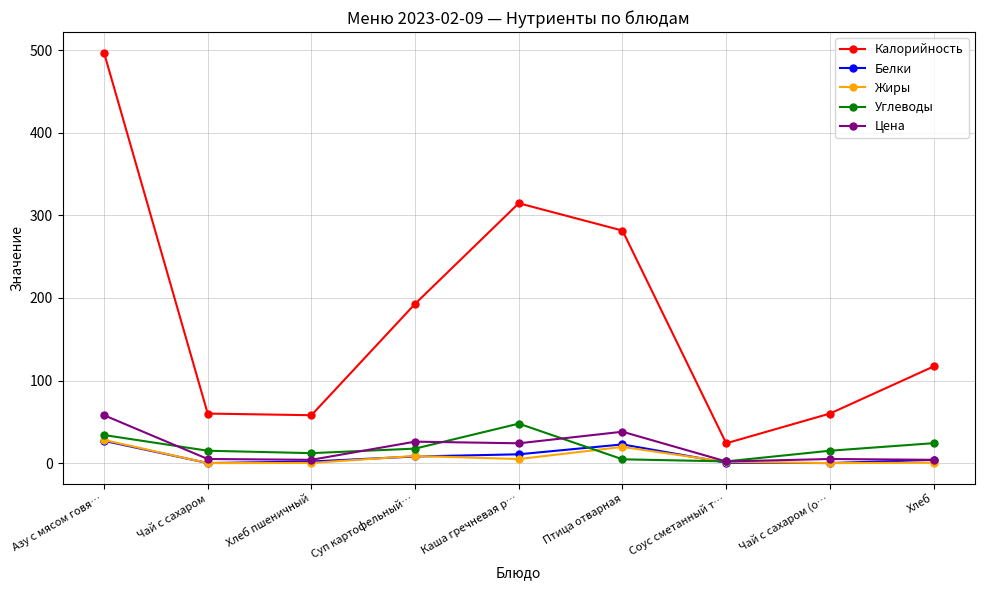

Is the value of Калорийность at Соус сметанный т… greater than the value of Углеводы at Каша гречневая р…?

No